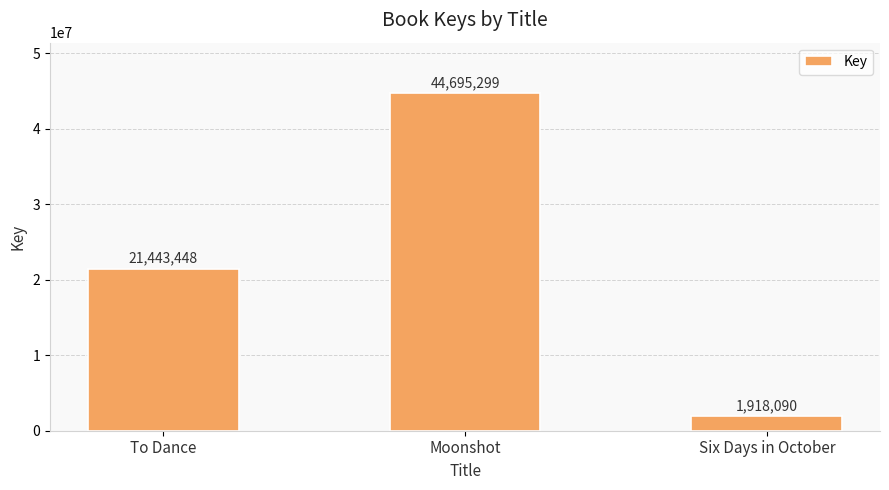

How many values are between 1918090 and 44695299?

3